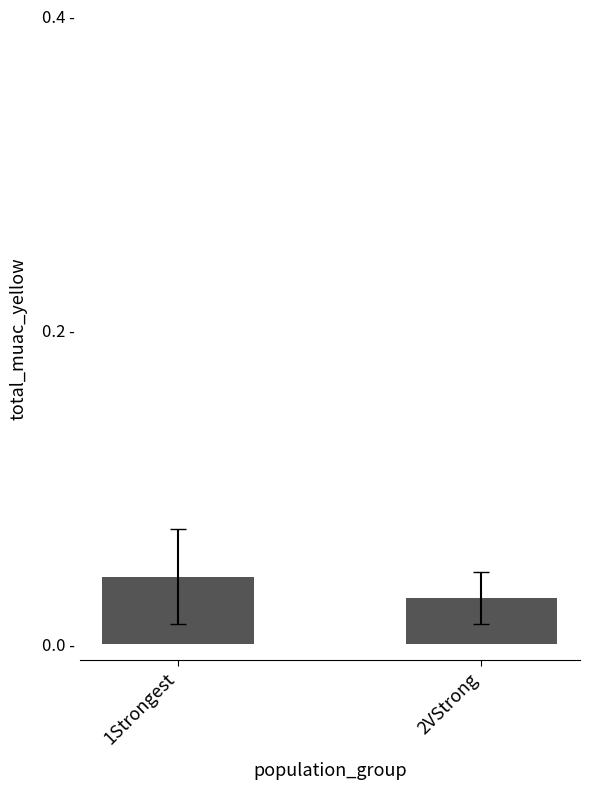

At which label is the value closest to 0?

2VStrong